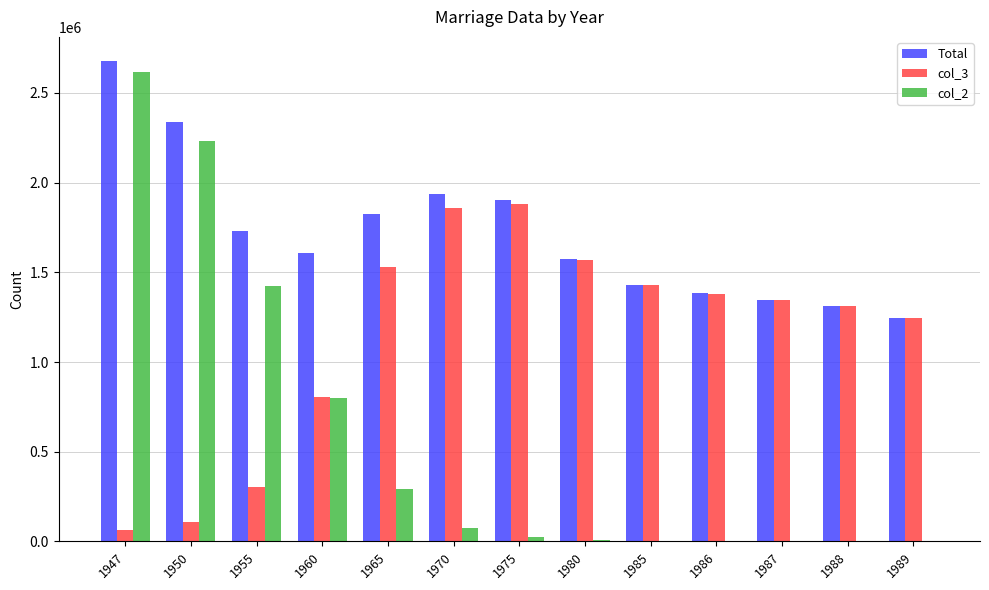

What is the total value across all series at 1985?

2863154